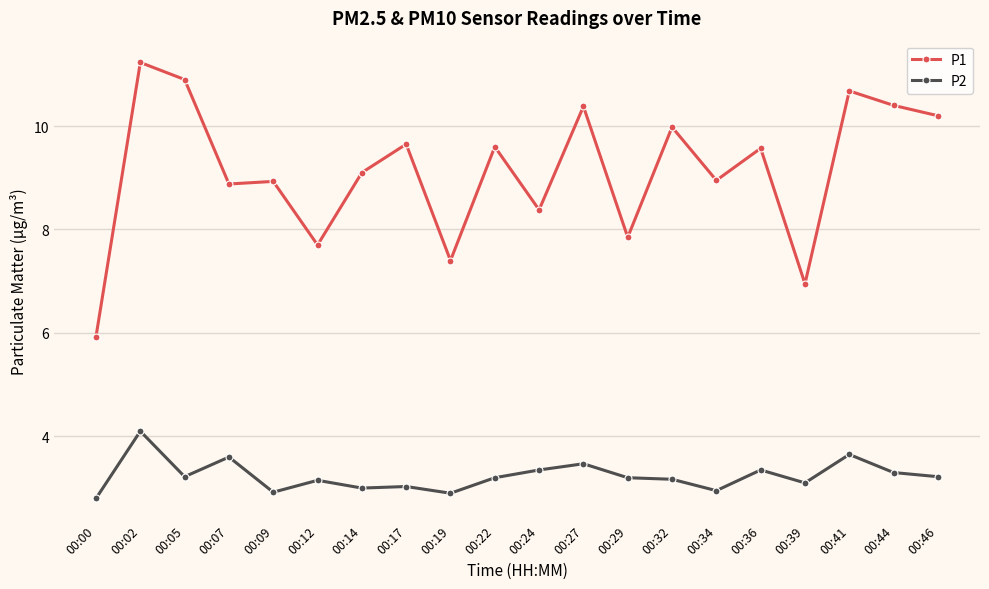

What is the average value of the P1 series?

9.1